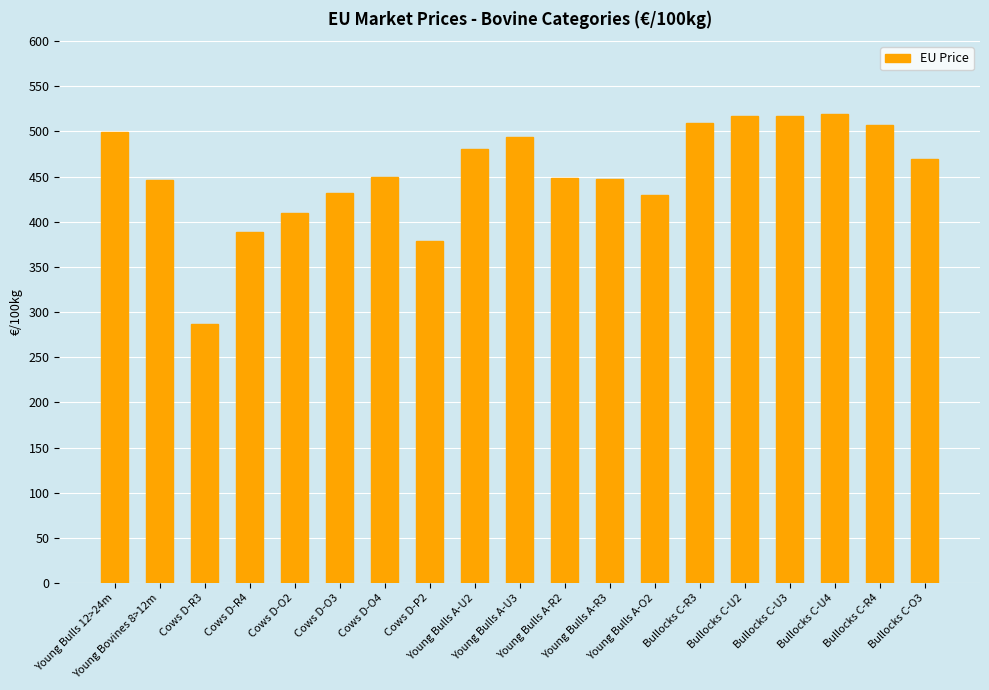

What is the minimum value shown in the chart?

287.0